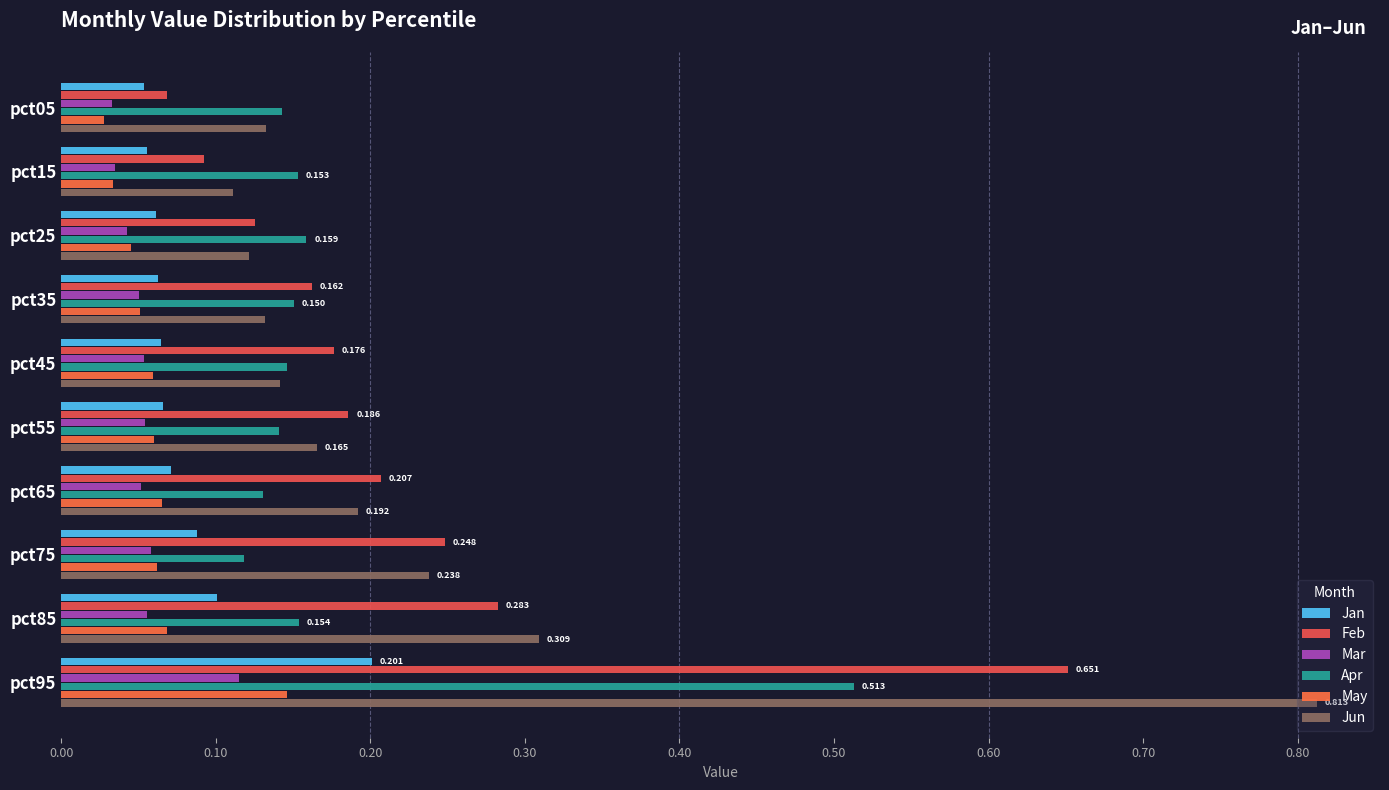

Count the number of data series in this chart.

6